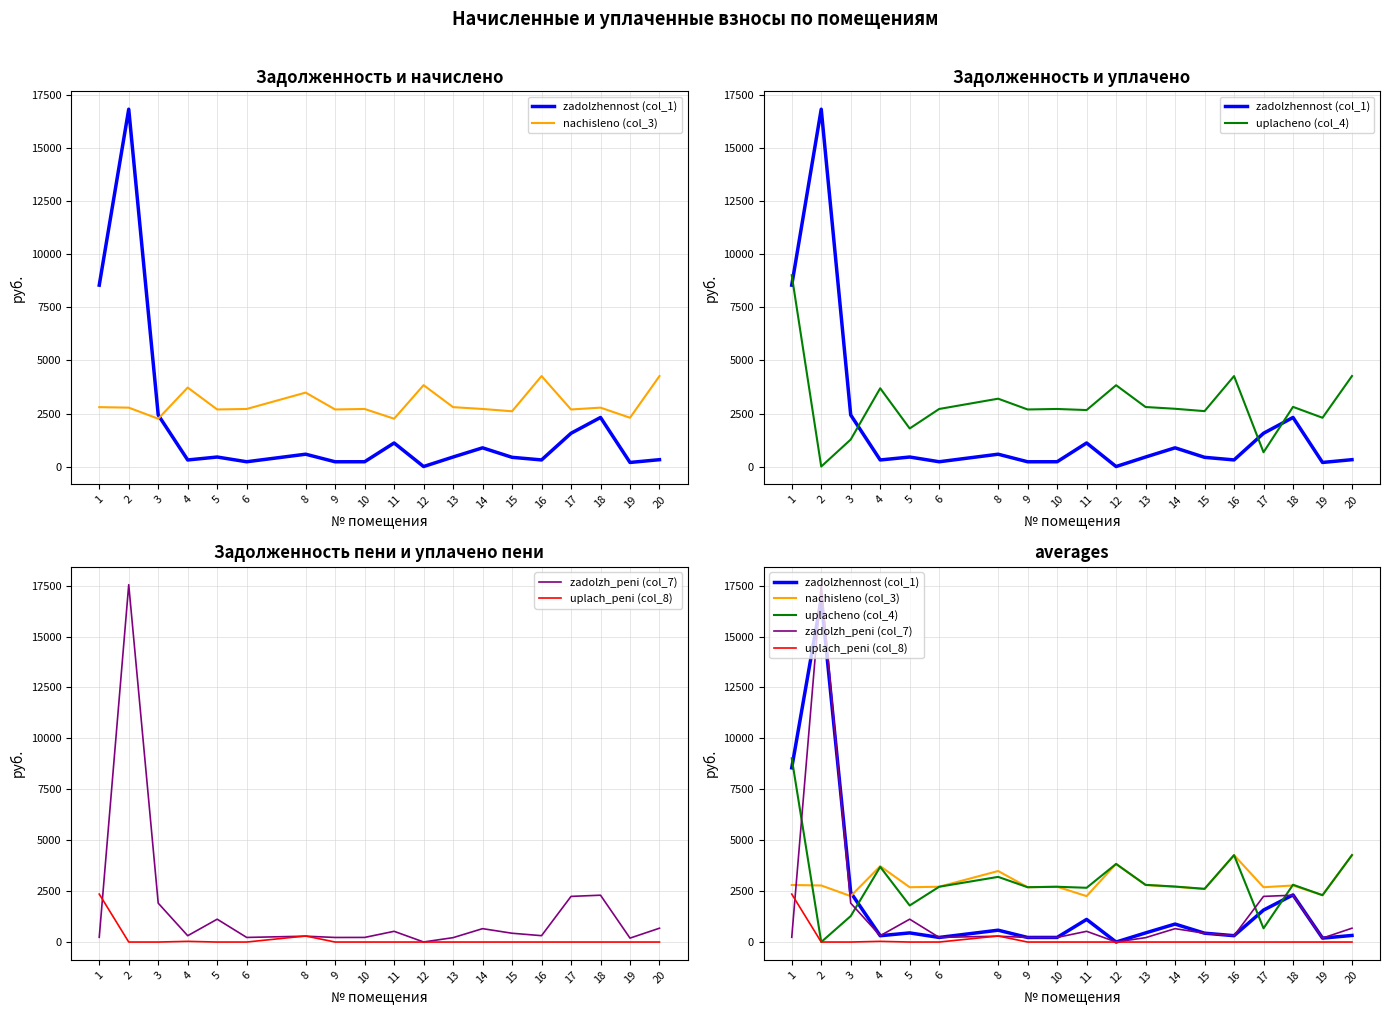

Where is zadolzhennost (col_1) nearest to the value 8424?

1